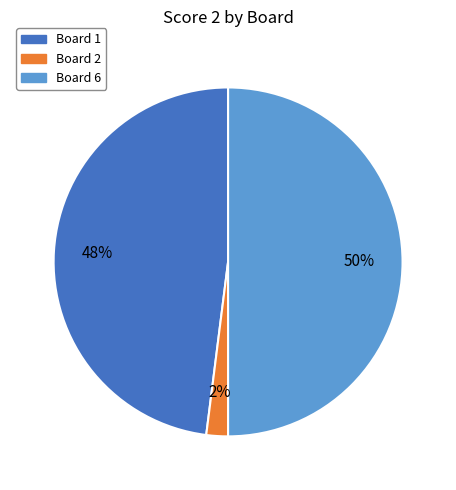

Does Board 2 represent more than half of the total?

No